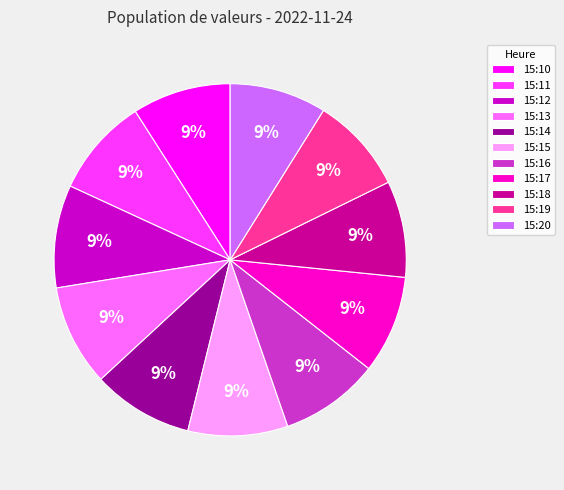

True or false: 15:19 accounts for 22% of the total.

False